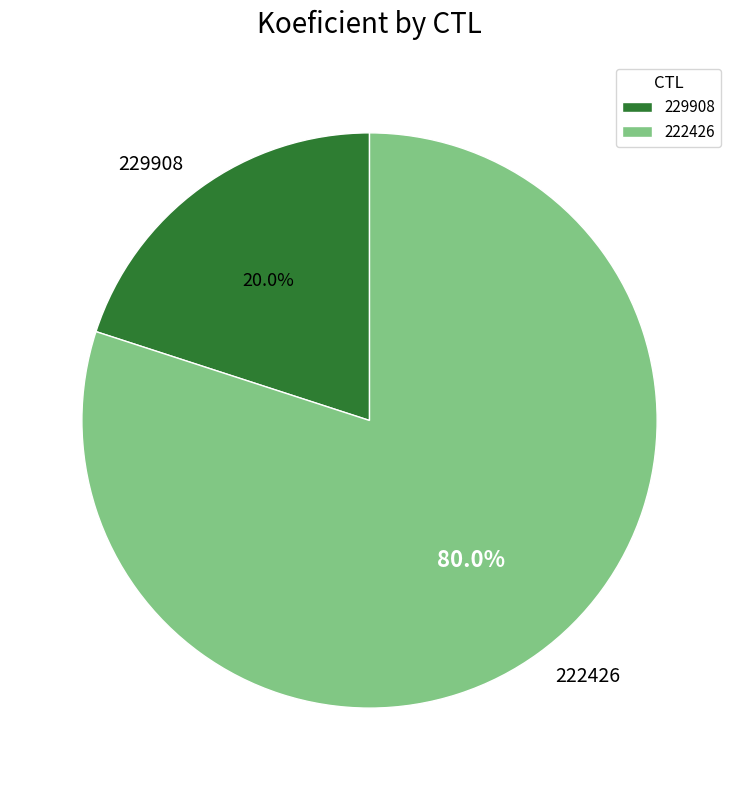

Which category has the smallest portion of the pie?

229908